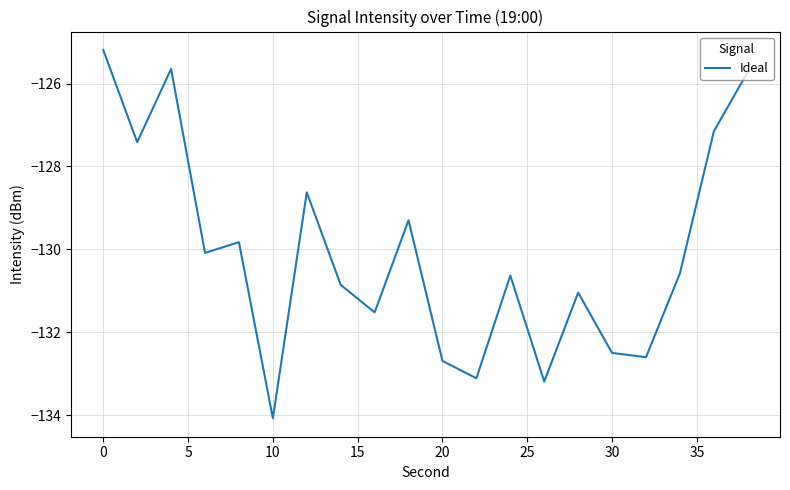

What is the difference between the maximum and minimum values?

8.9